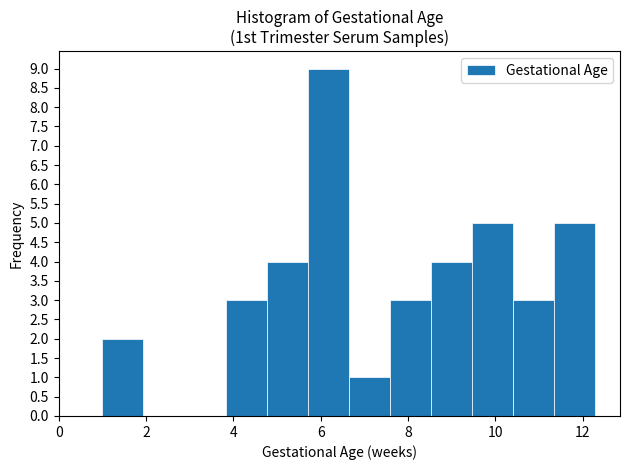

Reading left to right, list every bar in this chart as the range it spans on the x-axis followed by its height. Neither the bar edges nor the heights are printed on the chart, so give them approximately, as read against the axes.

1.0 to 2.0: 2
2.0 to 2.8: 0
2.8 to 3.8: 0
3.8 to 4.8: 3
4.8 to 5.8: 4
5.8 to 6.6: 9
6.6 to 7.6: 1
7.6 to 8.6: 3
8.6 to 9.4: 4
9.4 to 10.4: 5
10.4 to 11.4: 3
11.4 to 12.2: 5